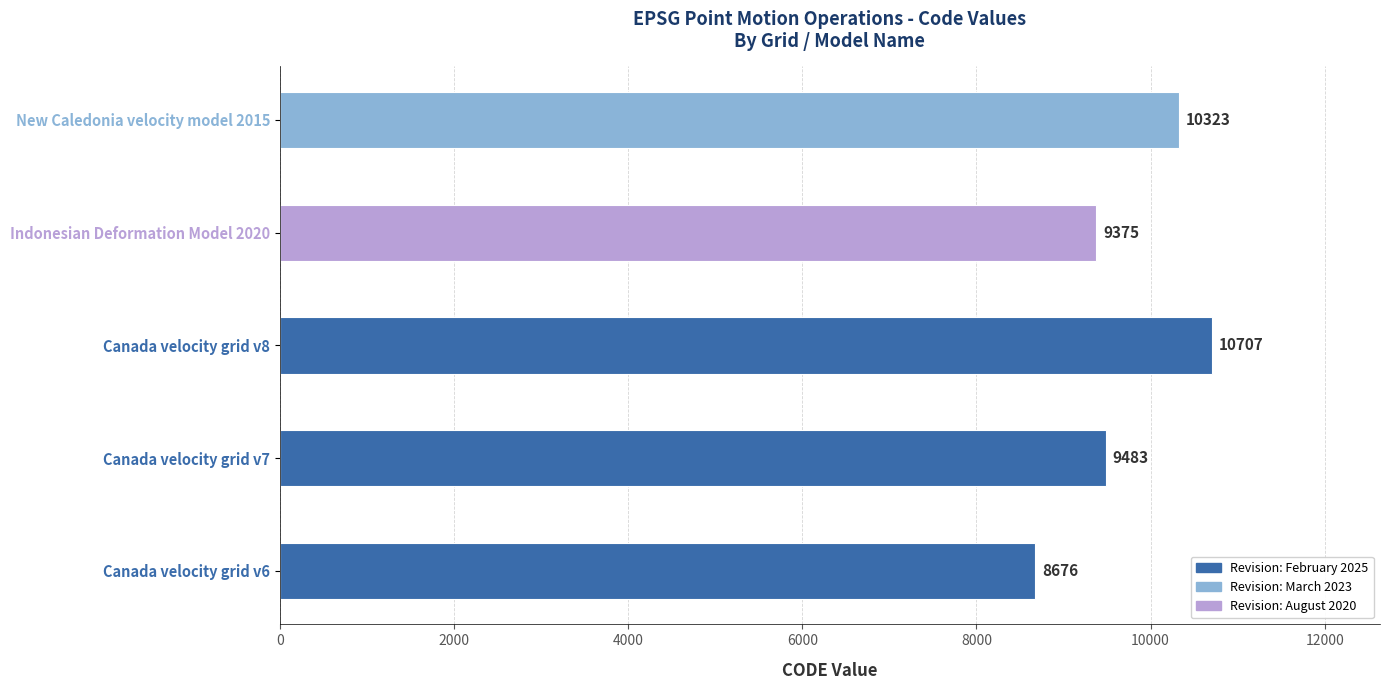

The value at Canada velocity grid v6 is 2964. True or false?

False